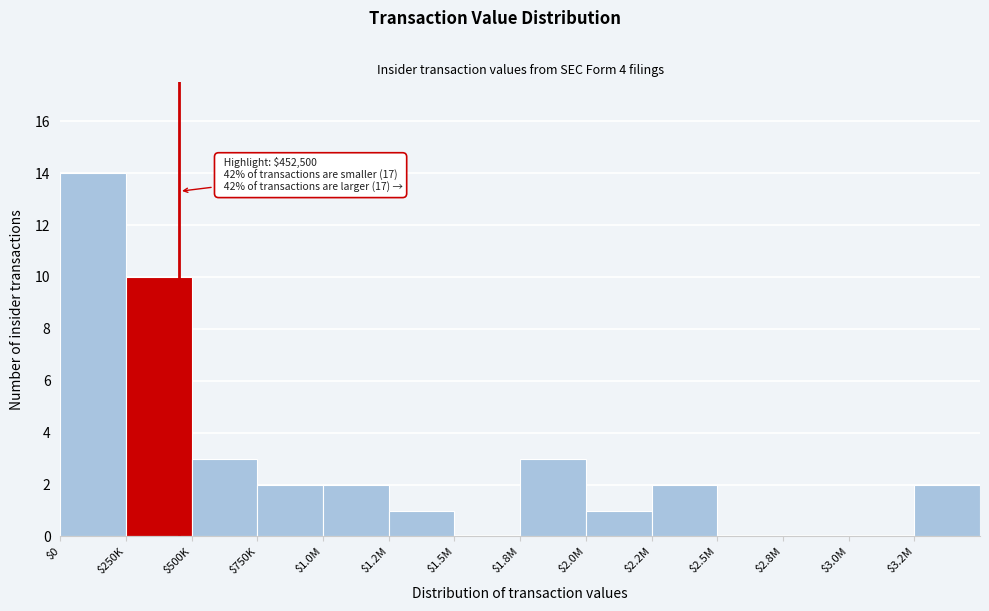

What is the approximate value at $250K?

10